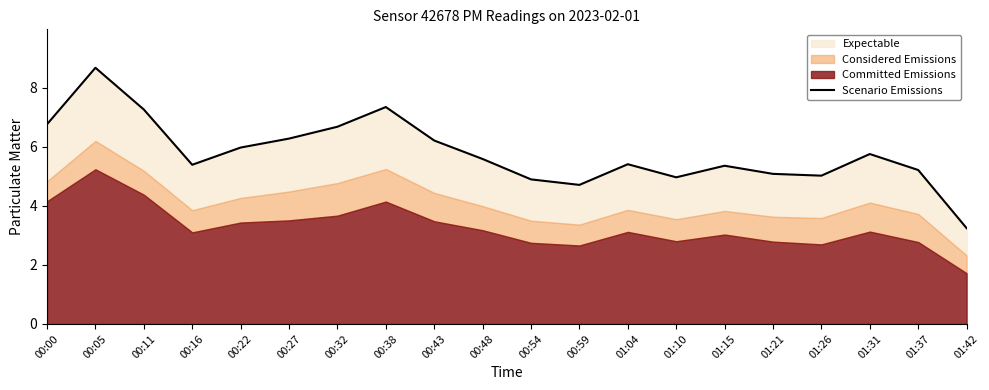

Reading left to right, list all the values displayed in this chart.

6.8	8.7	7.3	5.4	6.0	6.3	6.7	7.3	6.2	5.6	4.9	4.7	5.4	5.0	5.4	5.1	5.0	5.8	5.2	3.2